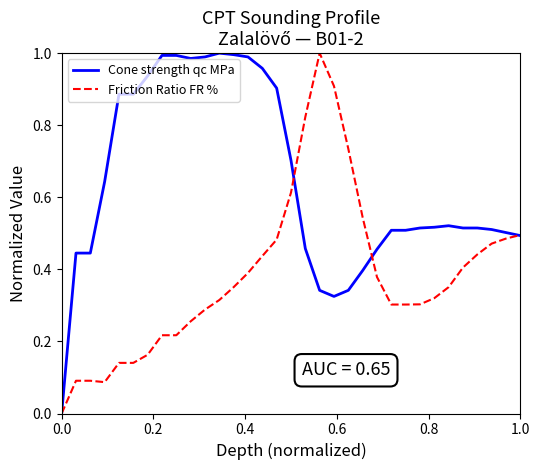

Rank the series by their average value, from lowest to highest.

Friction Ratio FR %, Cone strength qc MPa